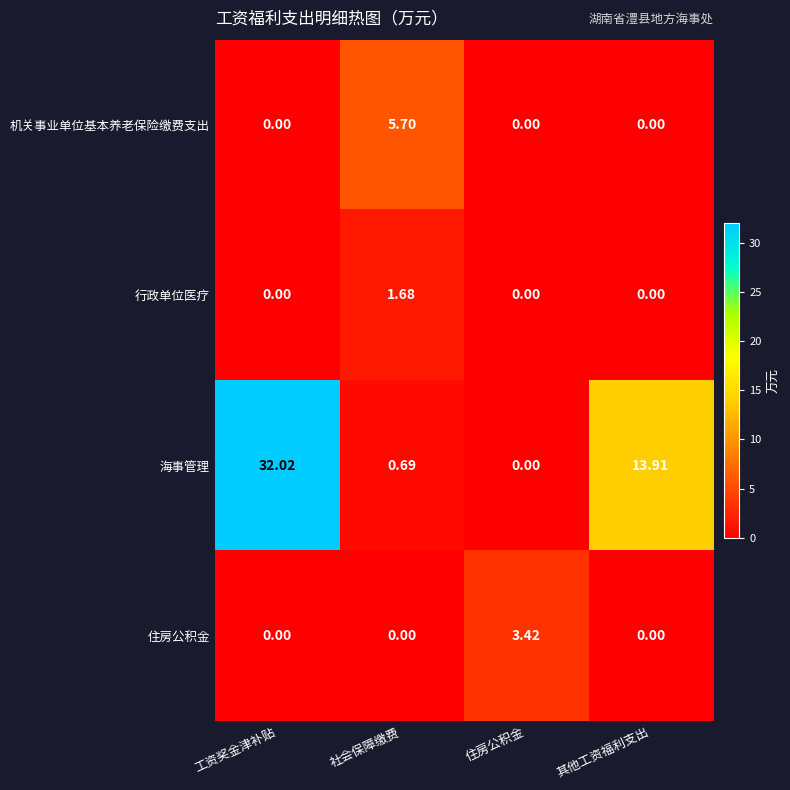

At 社会保障缴费, list the series in order from largest to smallest.

机关事业单位基本养老保险缴费支出, 行政单位医疗, 海事管理, 住房公积金